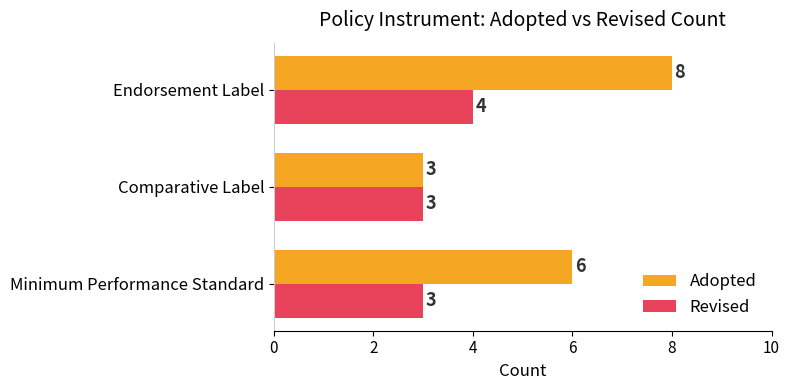

Which label corresponds to the largest value in the chart?

Endorsement Label